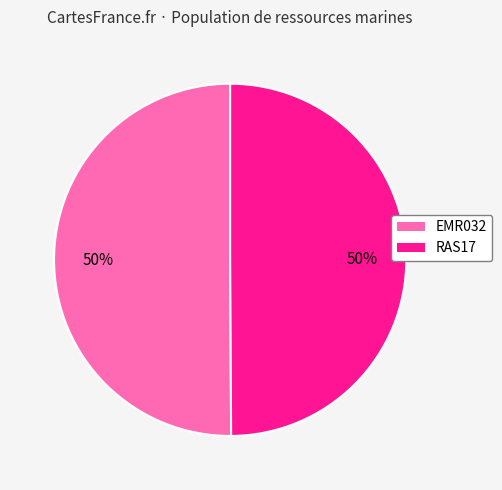

To the nearest percent, what is the average slice percentage?

50%